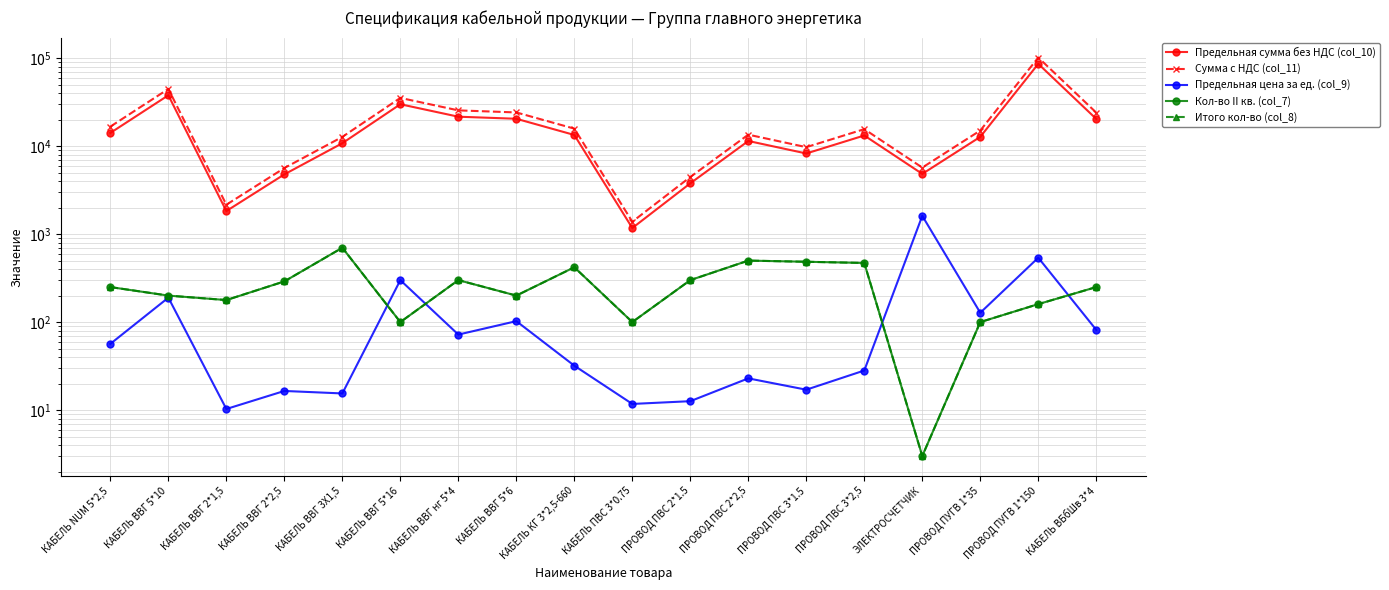

What is the spread (max minus min) of values at КАБЕЛЬ ВВГ 2*2,5?

5623.0